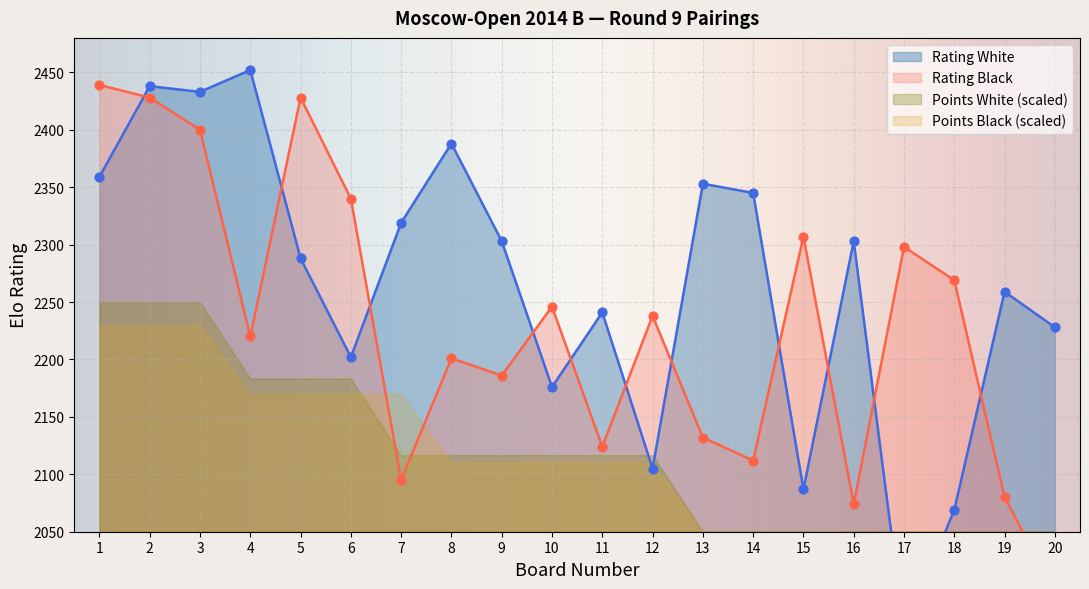

Which series reaches the maximum Y coordinate?

Rating White